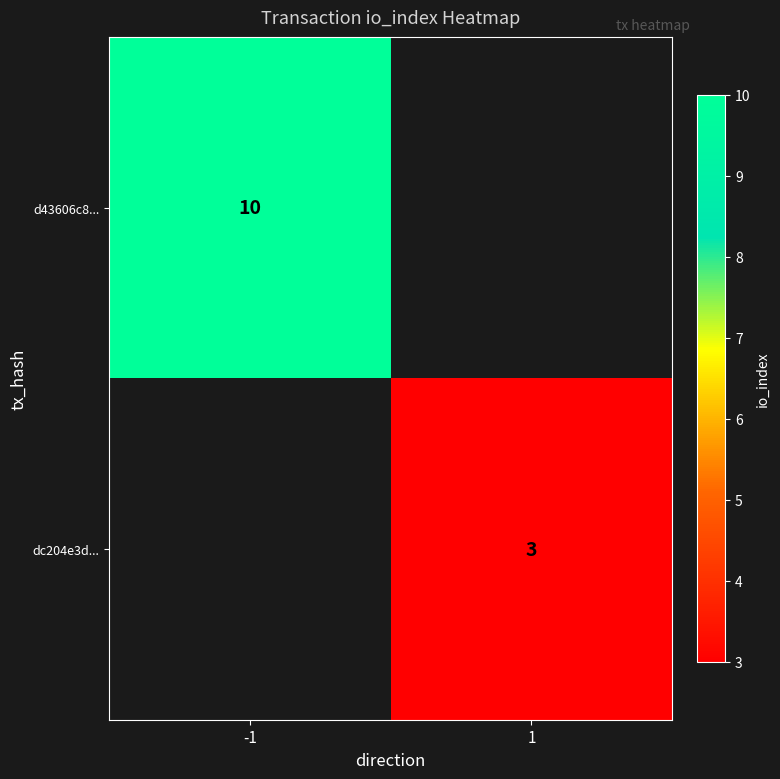

What is the smallest value displayed?

3.0